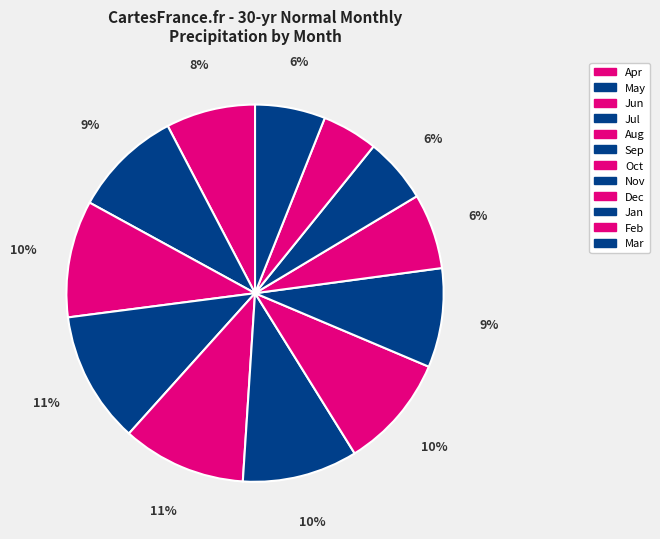

What percentage is NOT represented by Mar?

94.0%